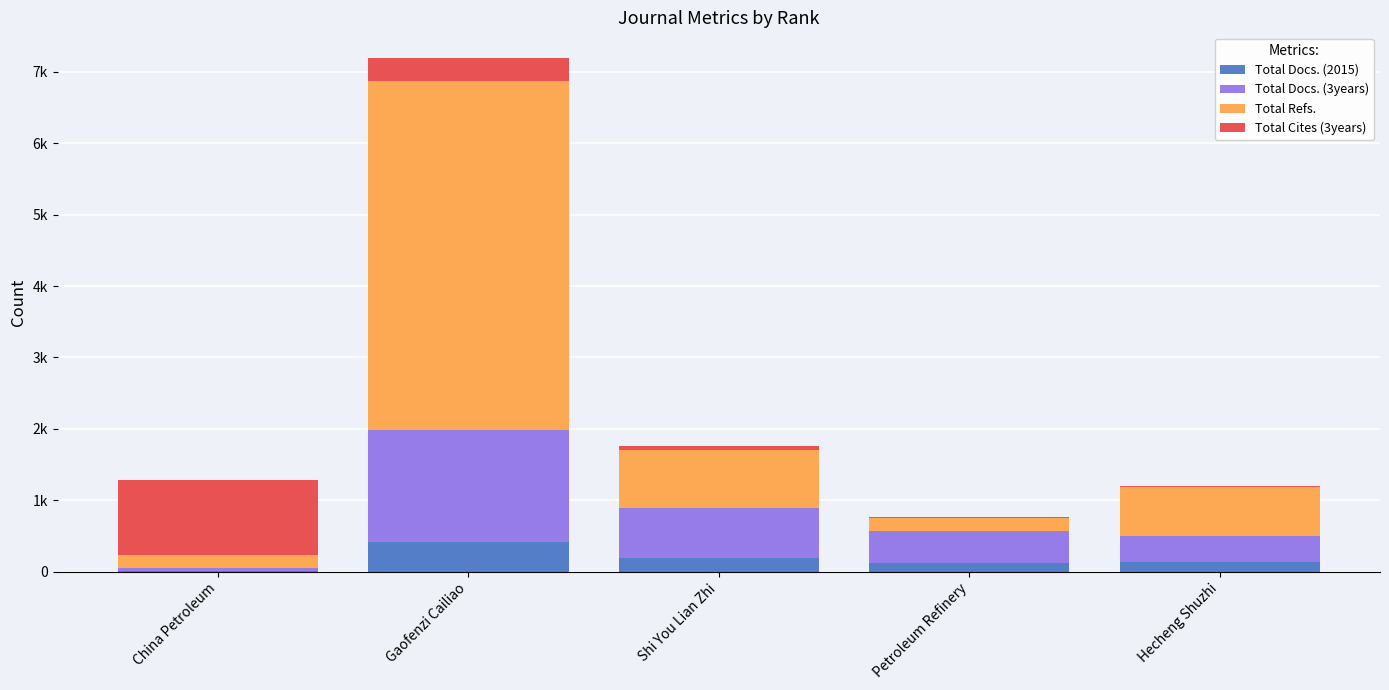

Does the chart contain stacked bars?

Yes